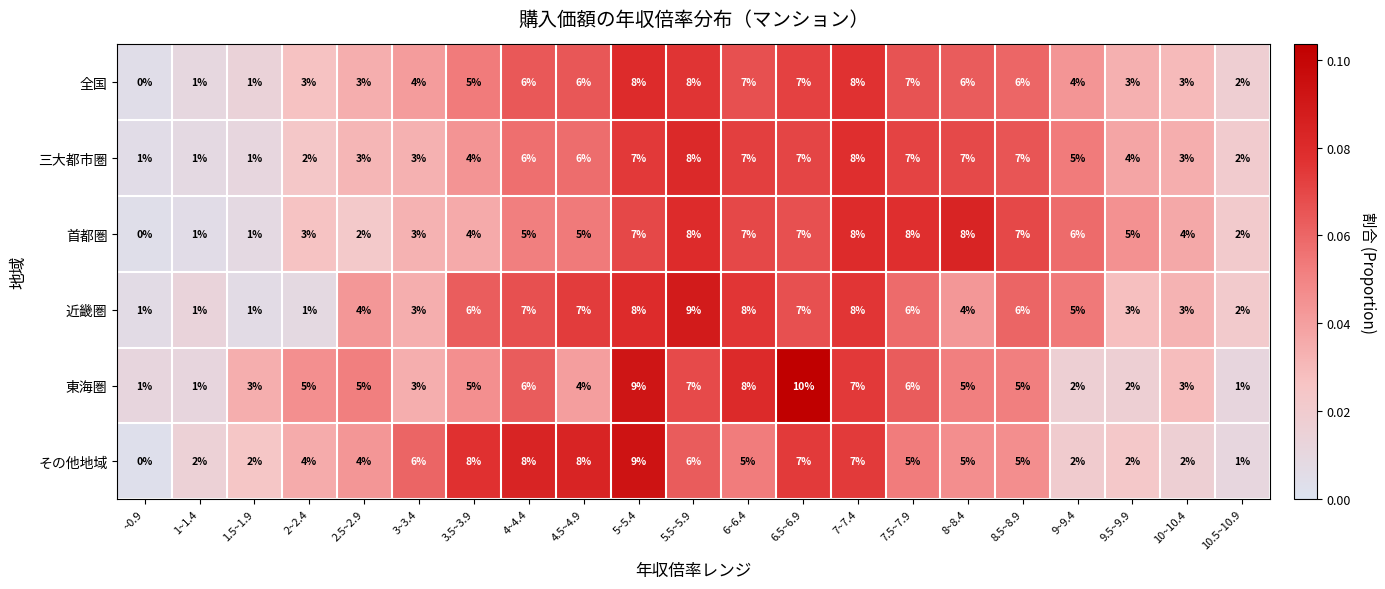

Read the その他地域 value at 4.5~4.9.

8